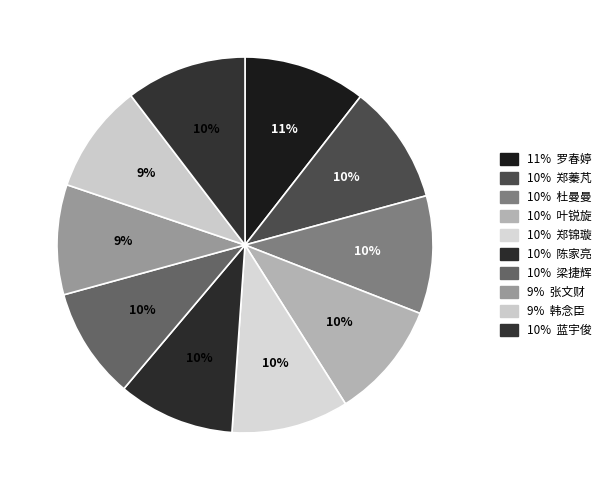

Which slice is the largest?

罗春婷